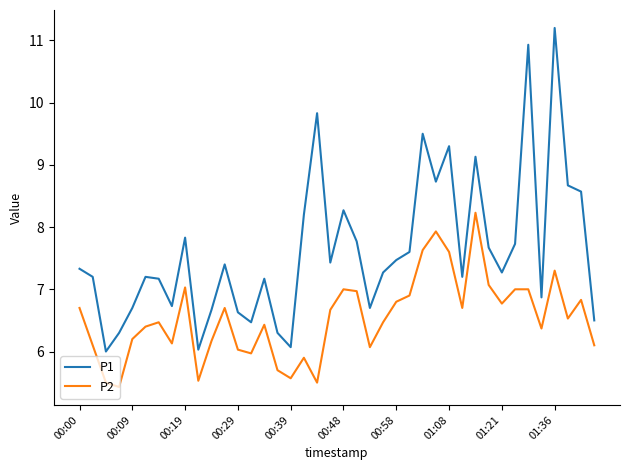

What is the smallest value displayed?

5.4